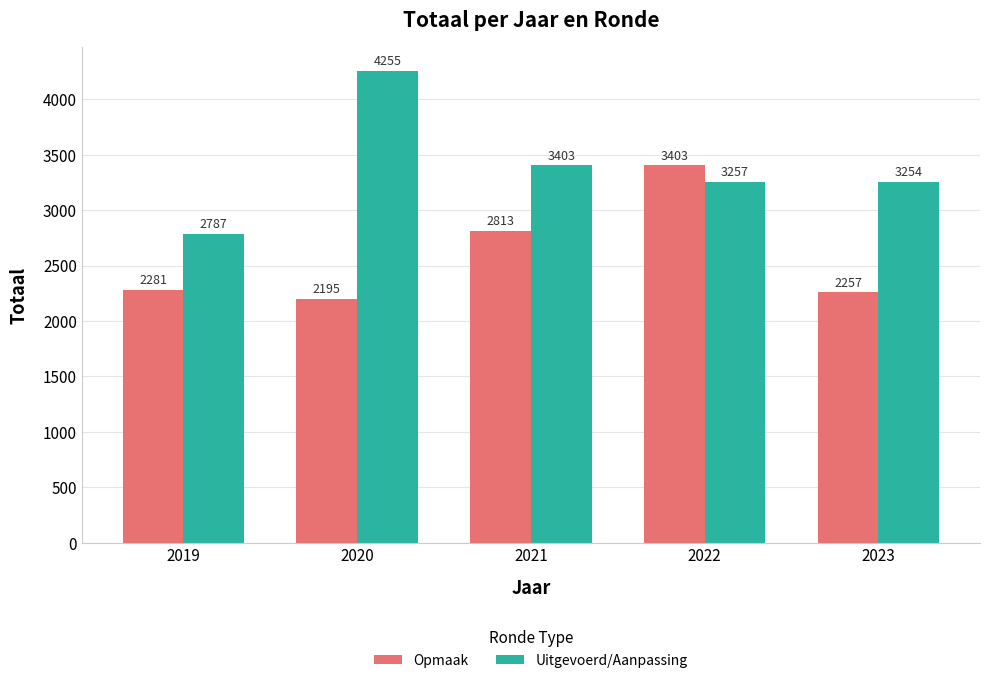

What is the sum of all Opmaak values?

12949